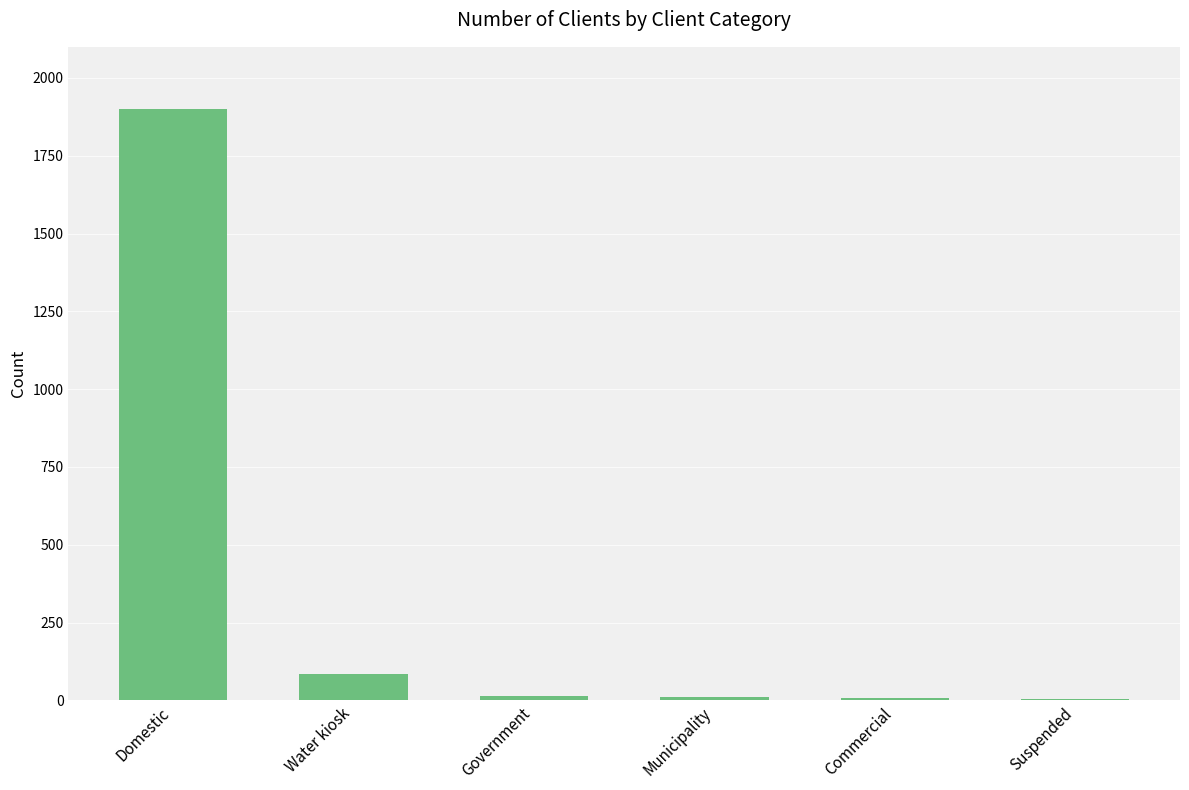

Is it true that the value at Domestic is 1046?

False